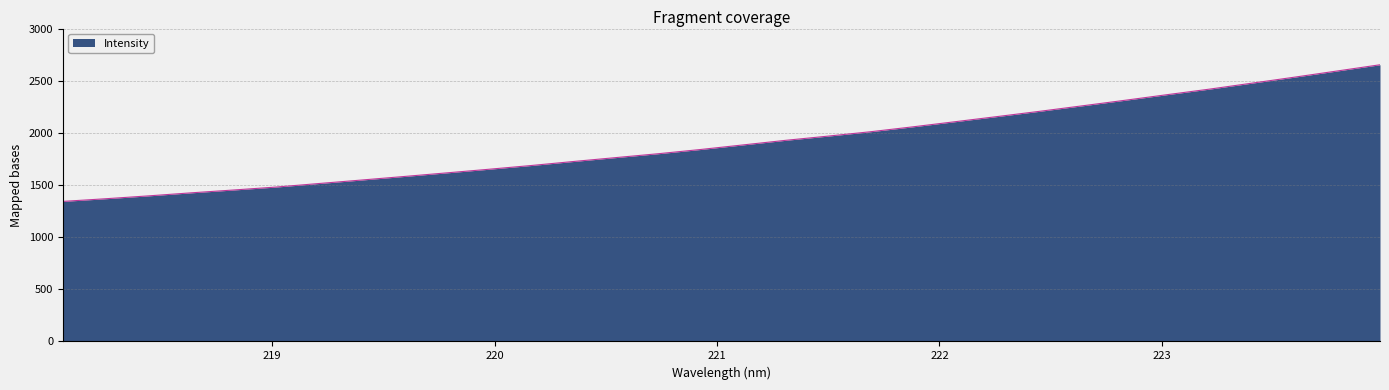

What is the greatest value displayed?

2652.8